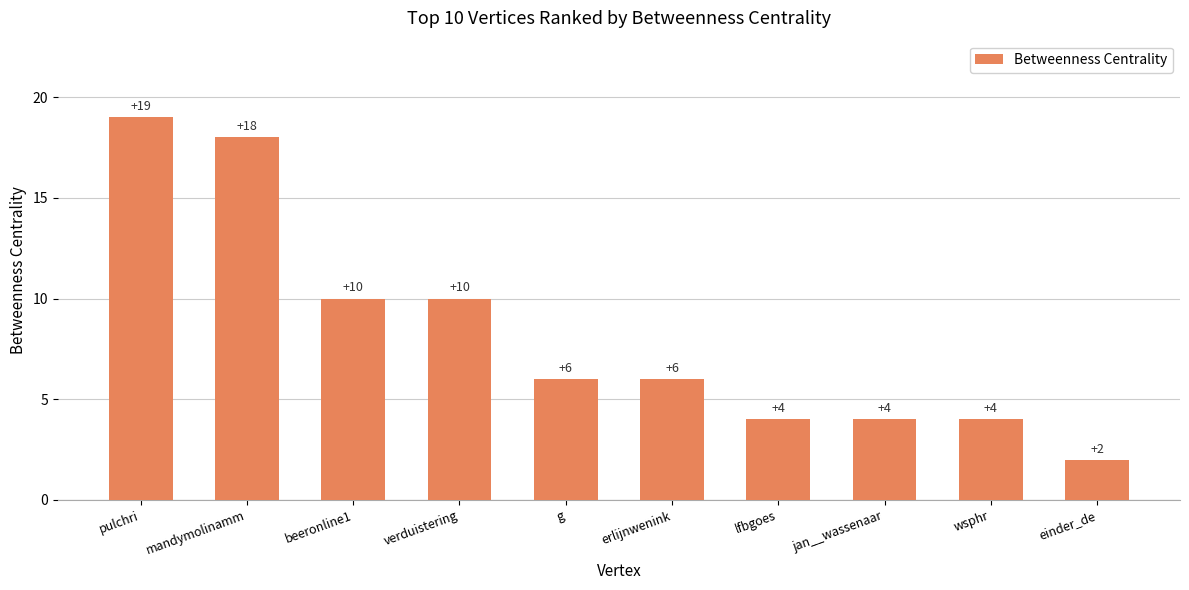

What position from the right is erlijnwenink?

5